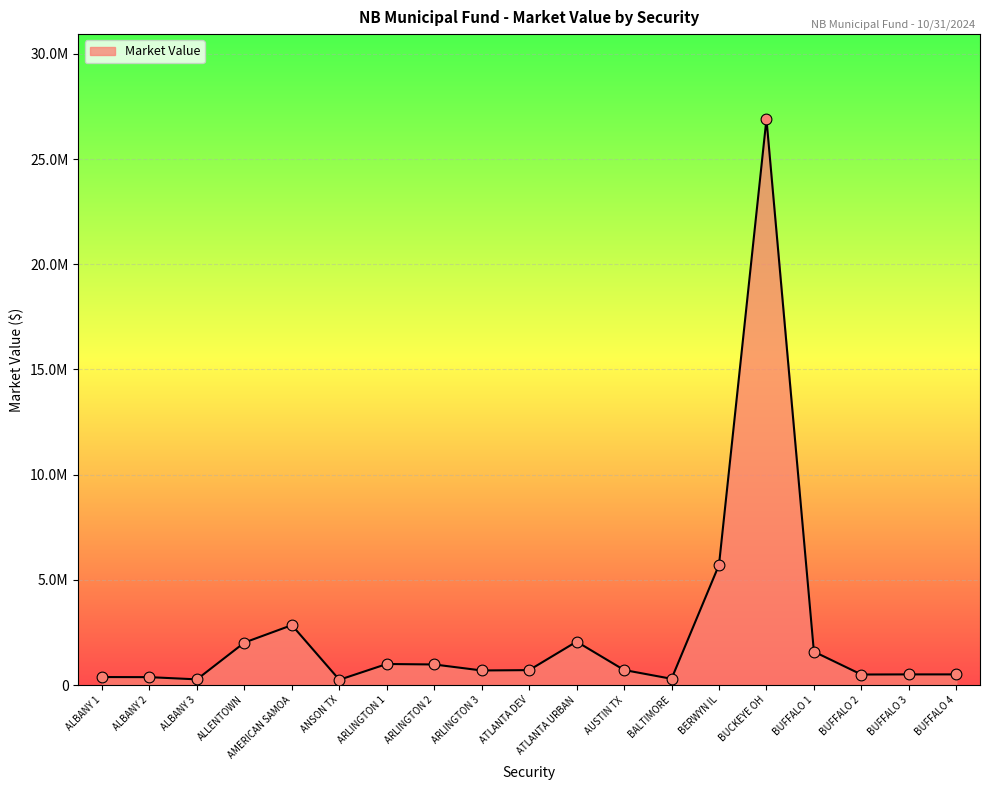

What is the ratio of the value at ANSON TX to the value at BUFFALO 2?

0.5